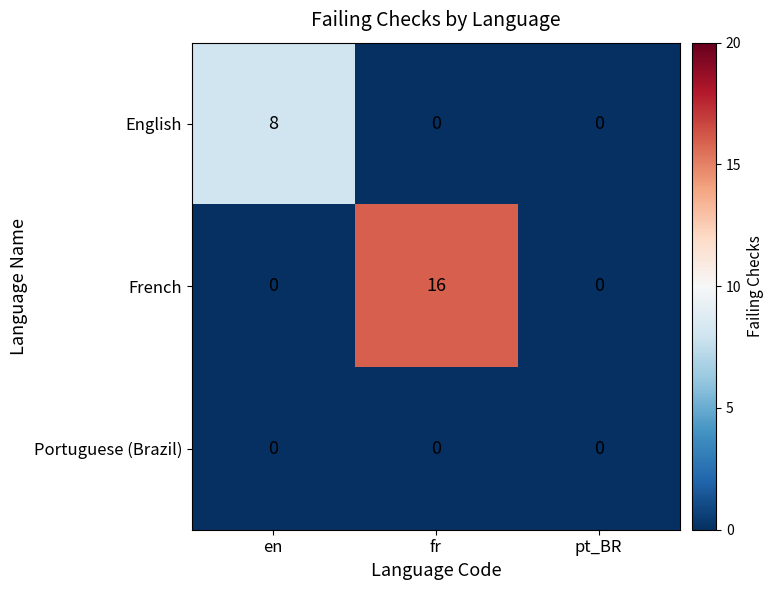

How many data points in French are above 0?

1